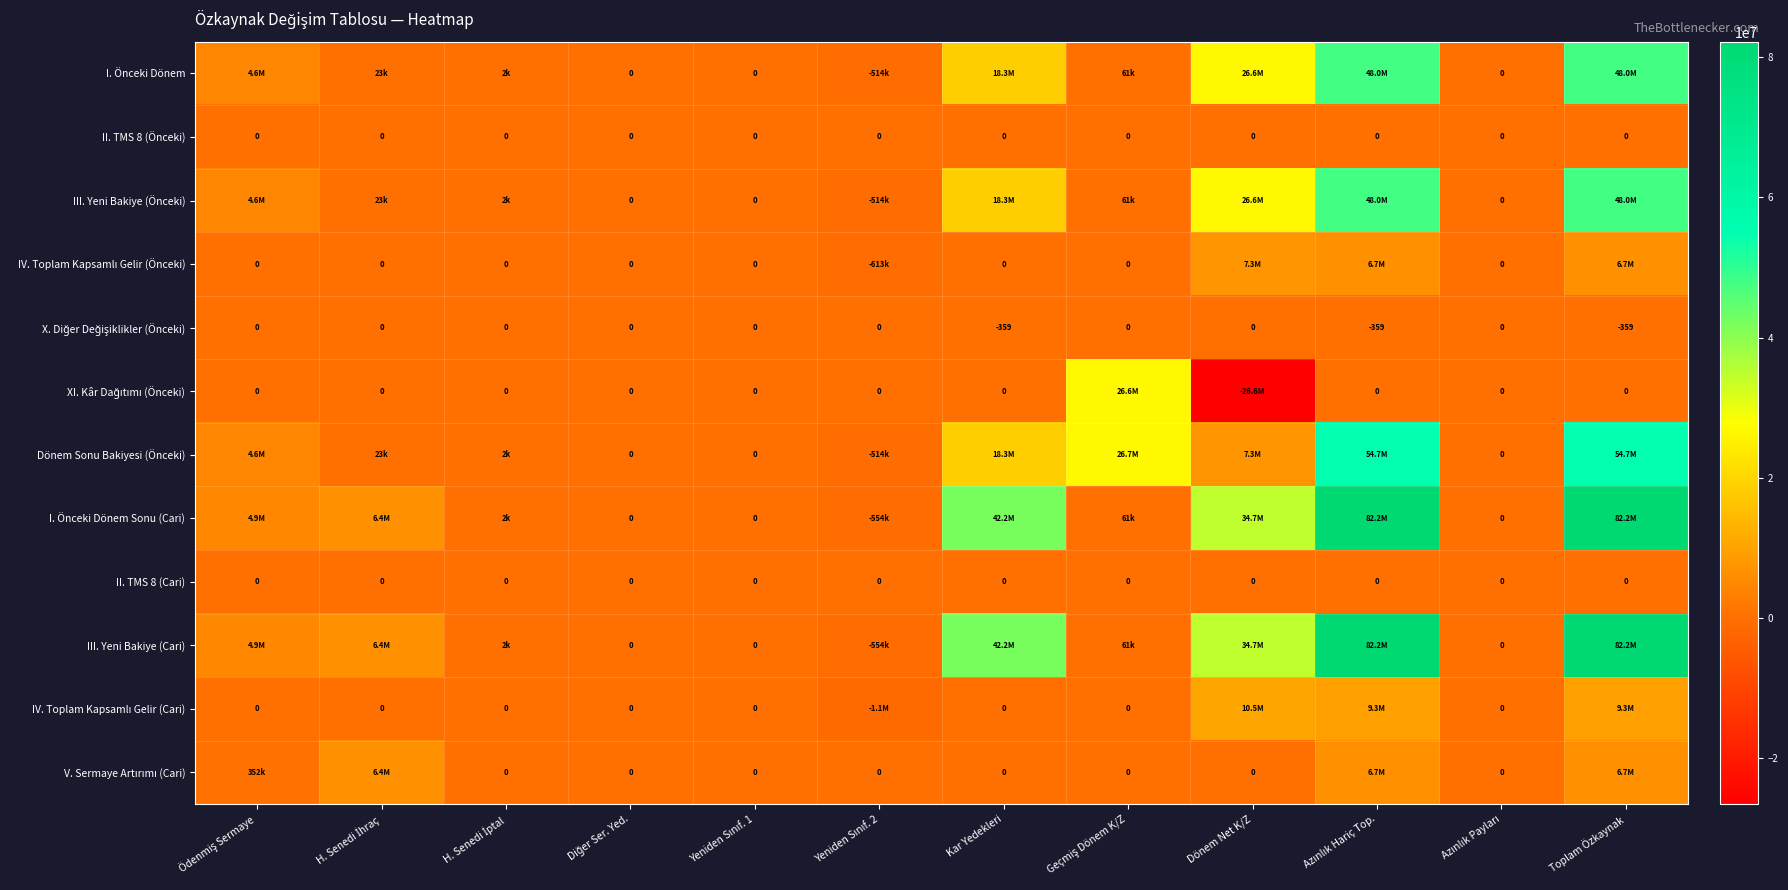

How many values in I. Önceki Dönem are above zero?

8